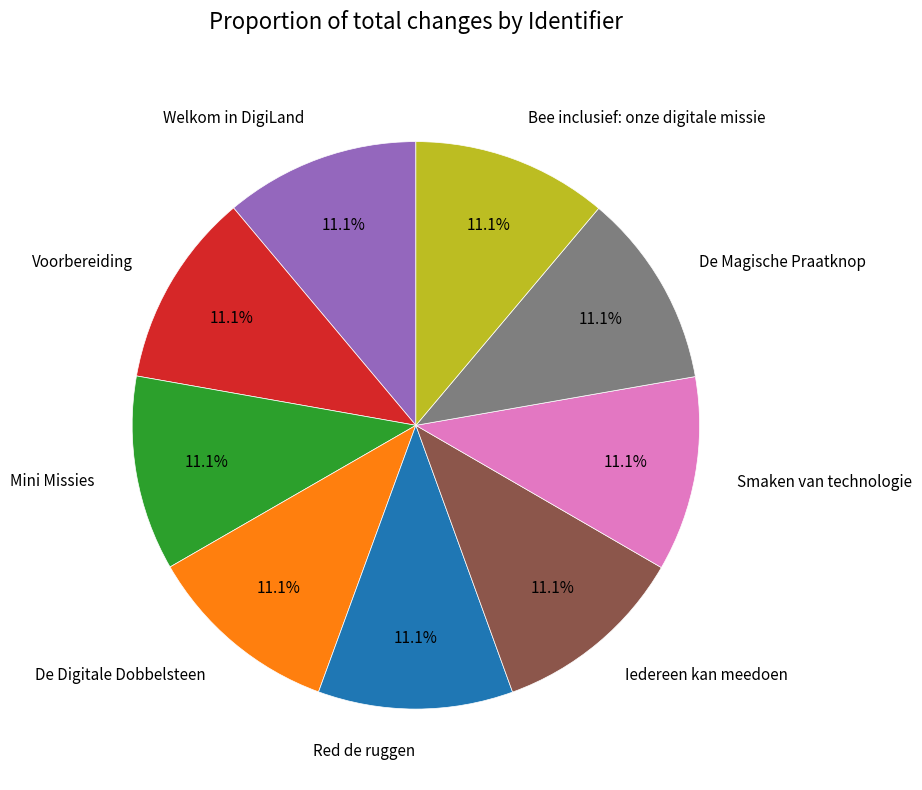

Is it true that Iedereen kan meedoen is 25% of the pie?

False